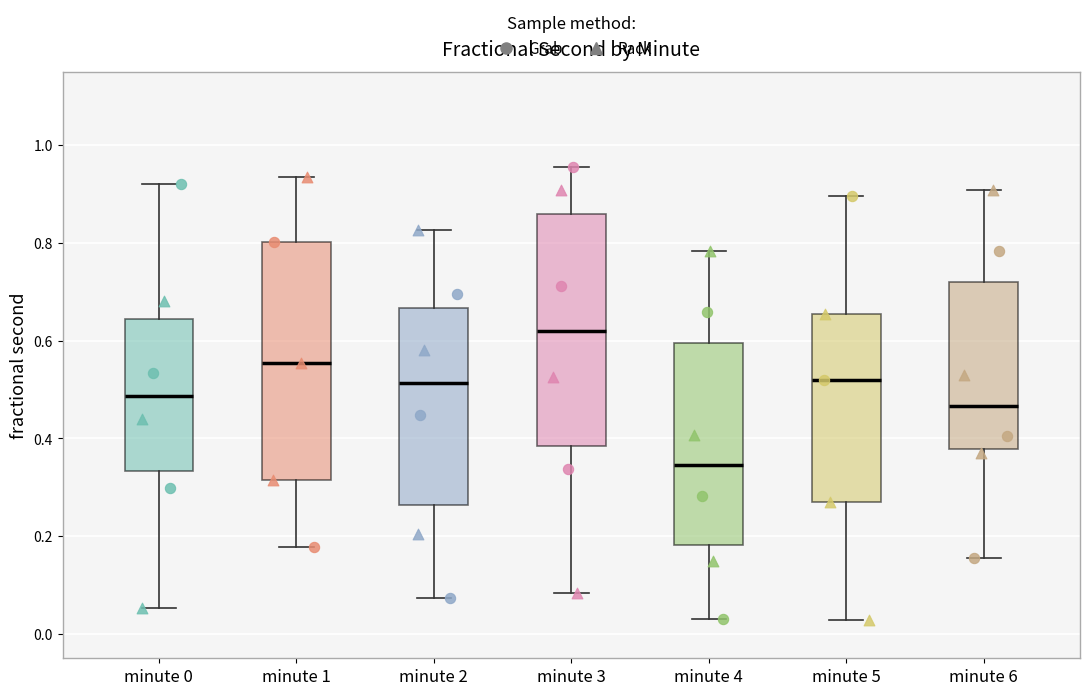

Reading left to right, transcribe this box plot: for each box, give where its median line is, the range the box spans, and where its two whiskers end, as read against the y-axis. The values are not printed on the chart, so give them approximately, as read against the axis.

minute 0: median 0.48, box 0.34 to 0.64, whiskers 0.06 to 0.92
minute 1: median 0.56, box 0.32 to 0.80, whiskers 0.18 to 0.94
minute 2: median 0.52, box 0.26 to 0.66, whiskers 0.08 to 0.82
minute 3: median 0.62, box 0.38 to 0.86, whiskers 0.08 to 0.96
minute 4: median 0.34, box 0.18 to 0.60, whiskers 0.04 to 0.78
minute 5: median 0.52, box 0.26 to 0.66, whiskers 0.02 to 0.90
minute 6: median 0.46, box 0.38 to 0.72, whiskers 0.16 to 0.90